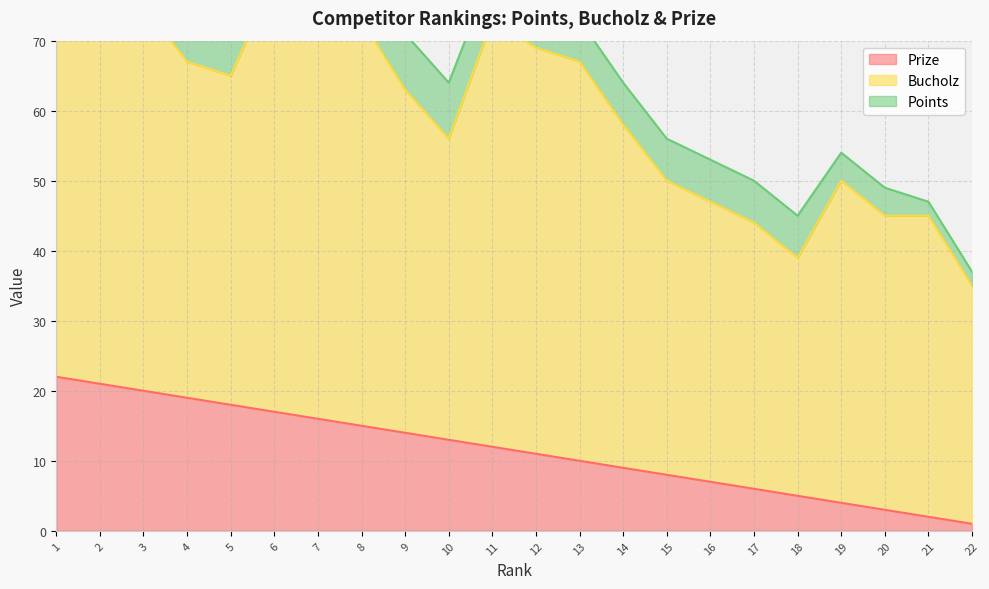

Where is Bucholz nearest to the value 48?

4